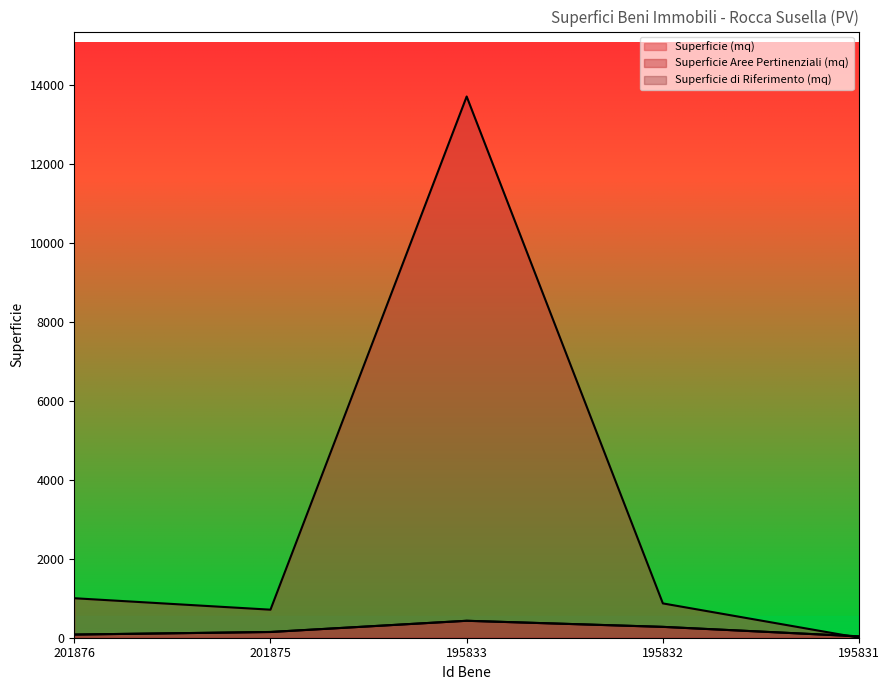

In Superficie Aree Pertinenziali (mq), how many points are lower than both neighbors (excluding endpoints)?

1